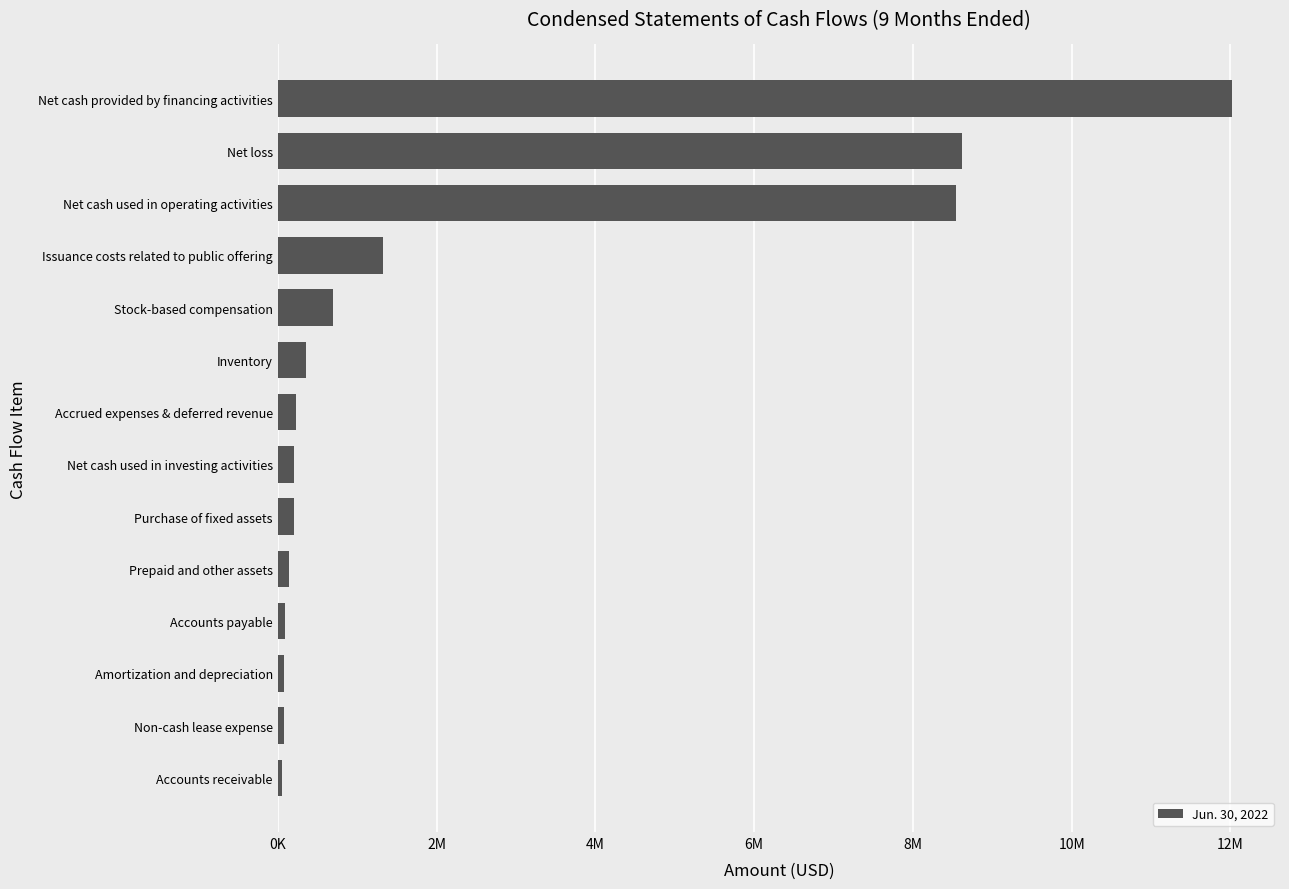

What is the difference between the maximum and minimum values?

11974946